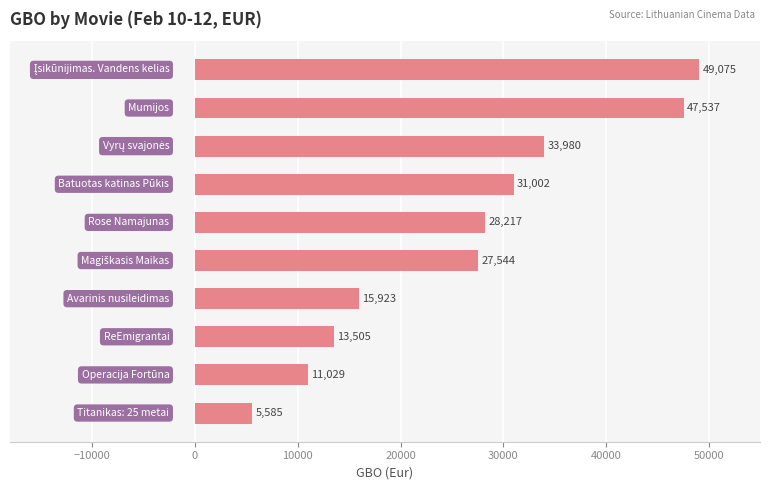

What is the minimum value shown in the chart?

5585.5